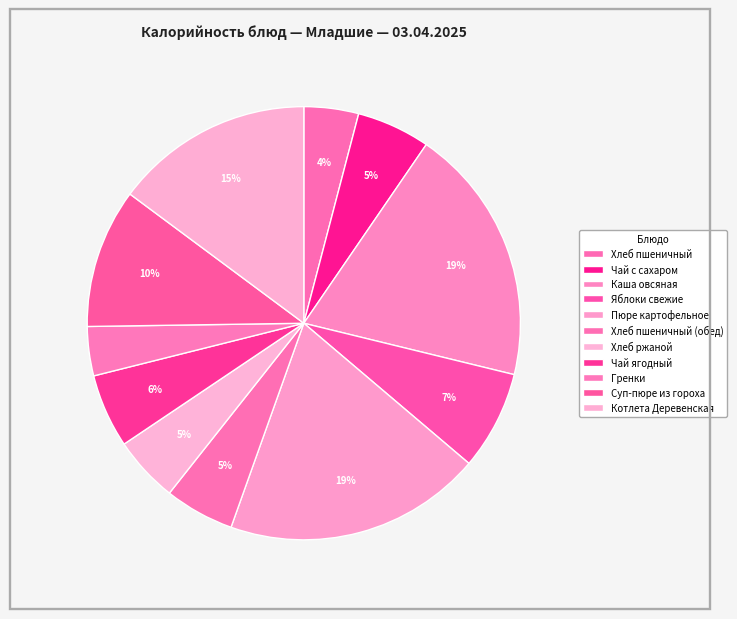

The Чай с сахаром slice represents 1% of the pie. True or false?

False